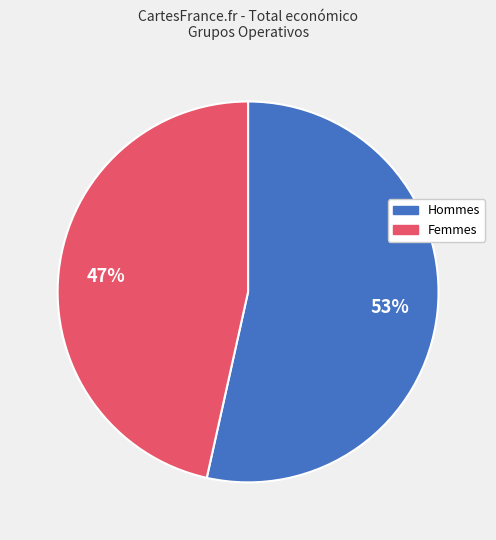

Is there a majority slice in this chart?

Yes